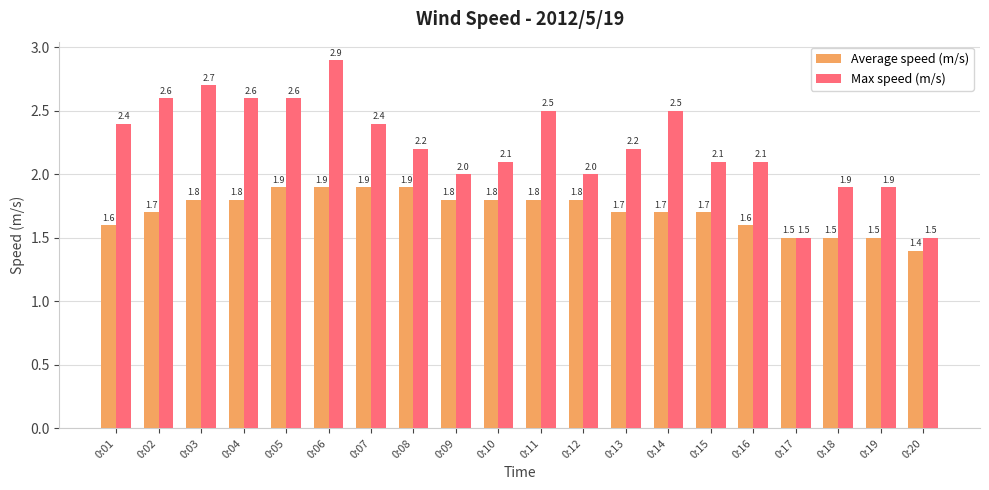

Rank the series by their average value, from lowest to highest.

Average speed (m/s), Max speed (m/s)